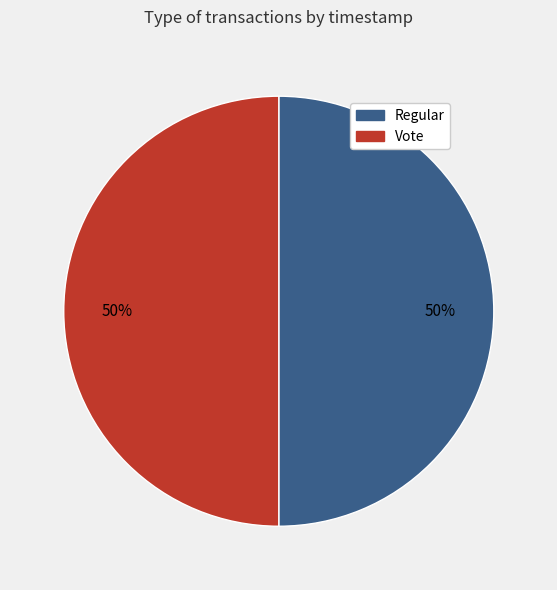

What percentage is the Regular slice, to the nearest percent?

50%